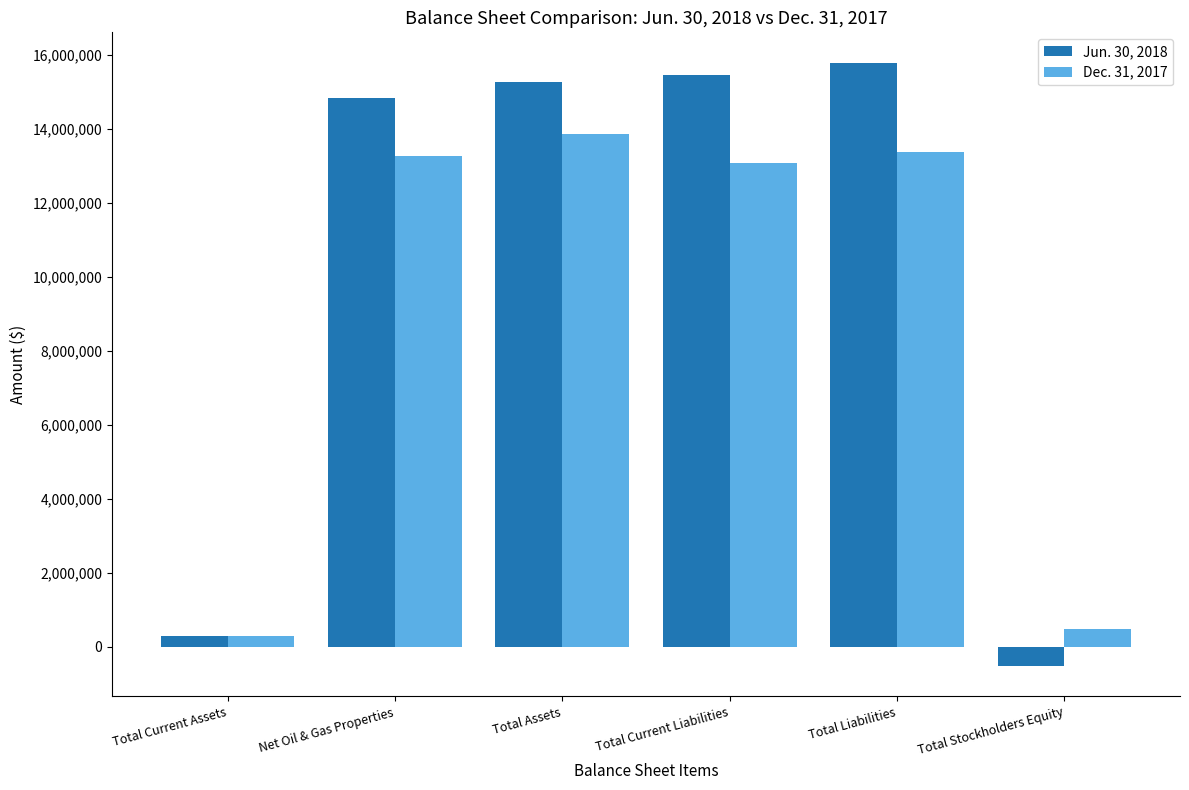

Rank the series by their maximum value, from lowest to highest.

Dec. 31, 2017, Jun. 30, 2018